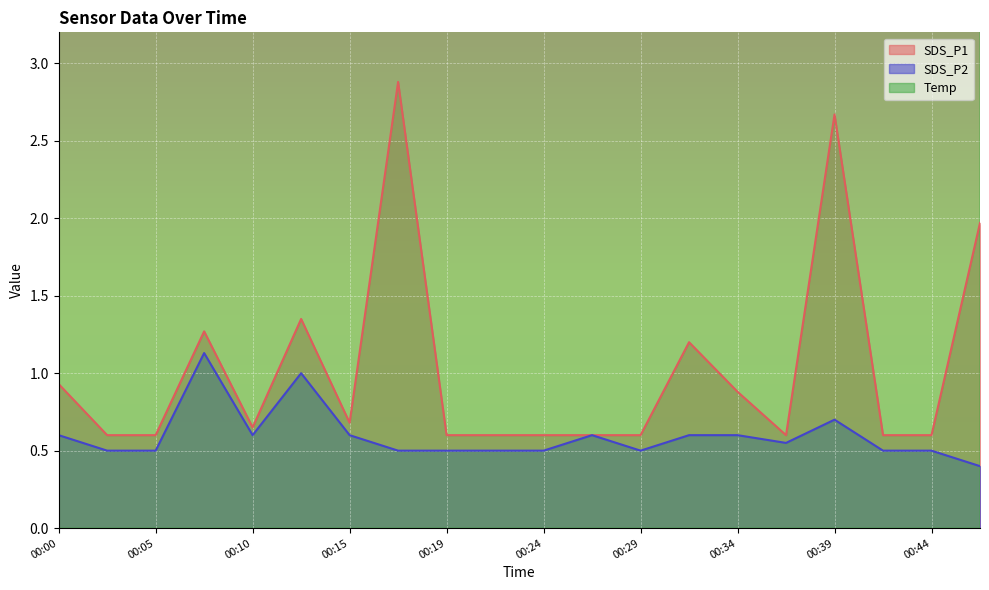

What is the maximum value for SDS_P1?

2.9